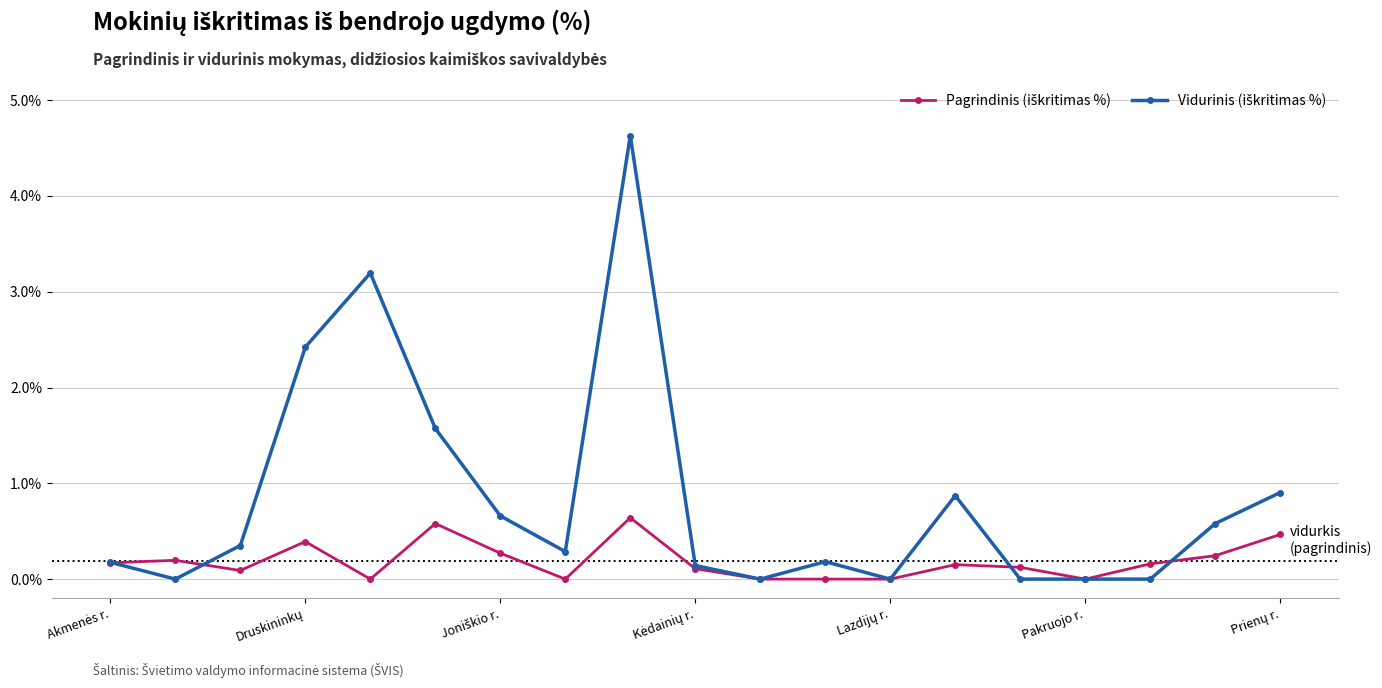

What is the maximum value shown in the chart?

4.6